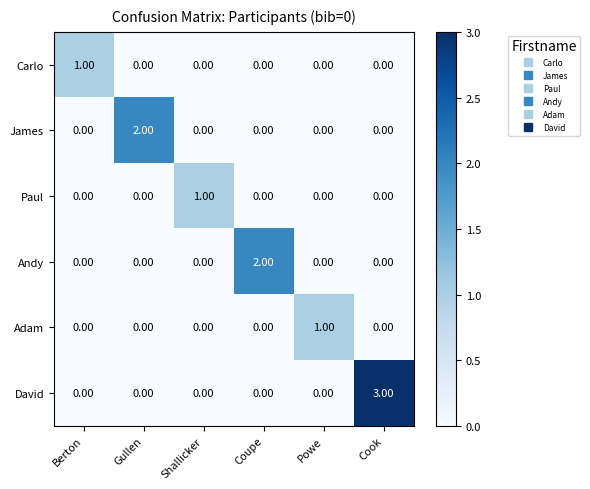

What is the difference between the maximum and minimum values in the David series?

3